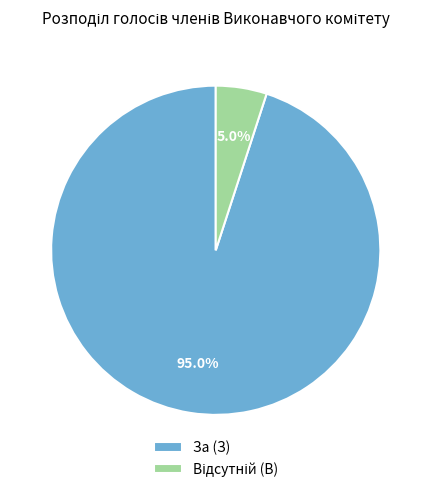

Is there a majority slice in this chart?

Yes